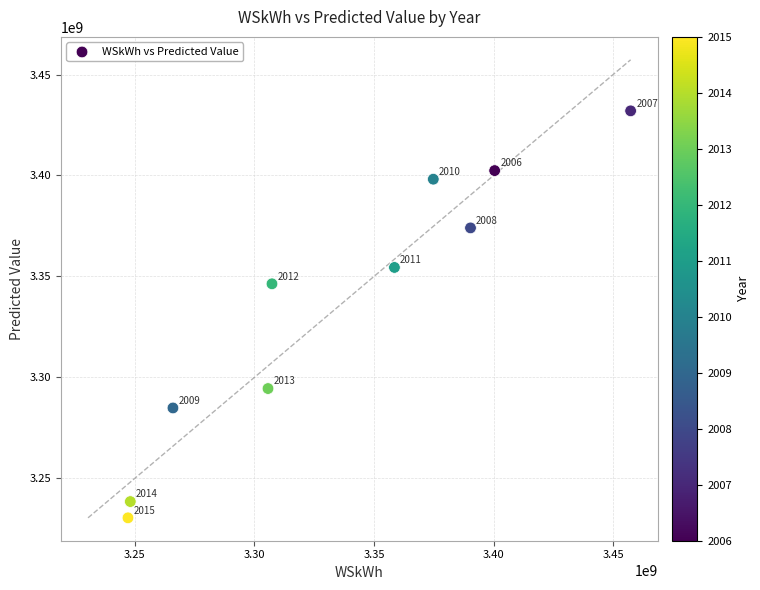

What Y value in the scatter plot is closest to 3331207591?

3346334461.8